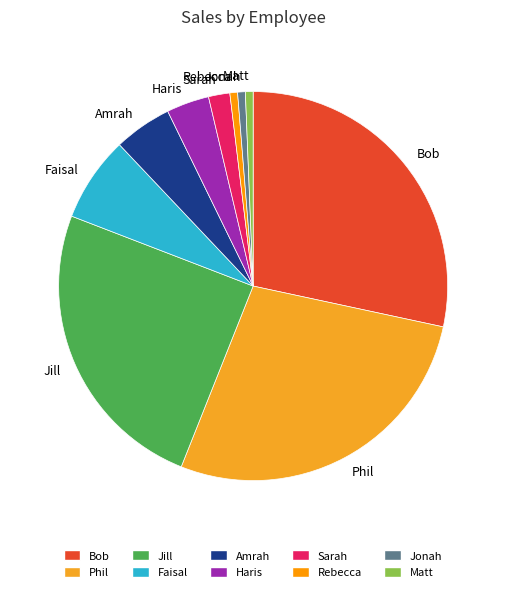

Which has a higher value, Rebecca or Sarah?

Sarah